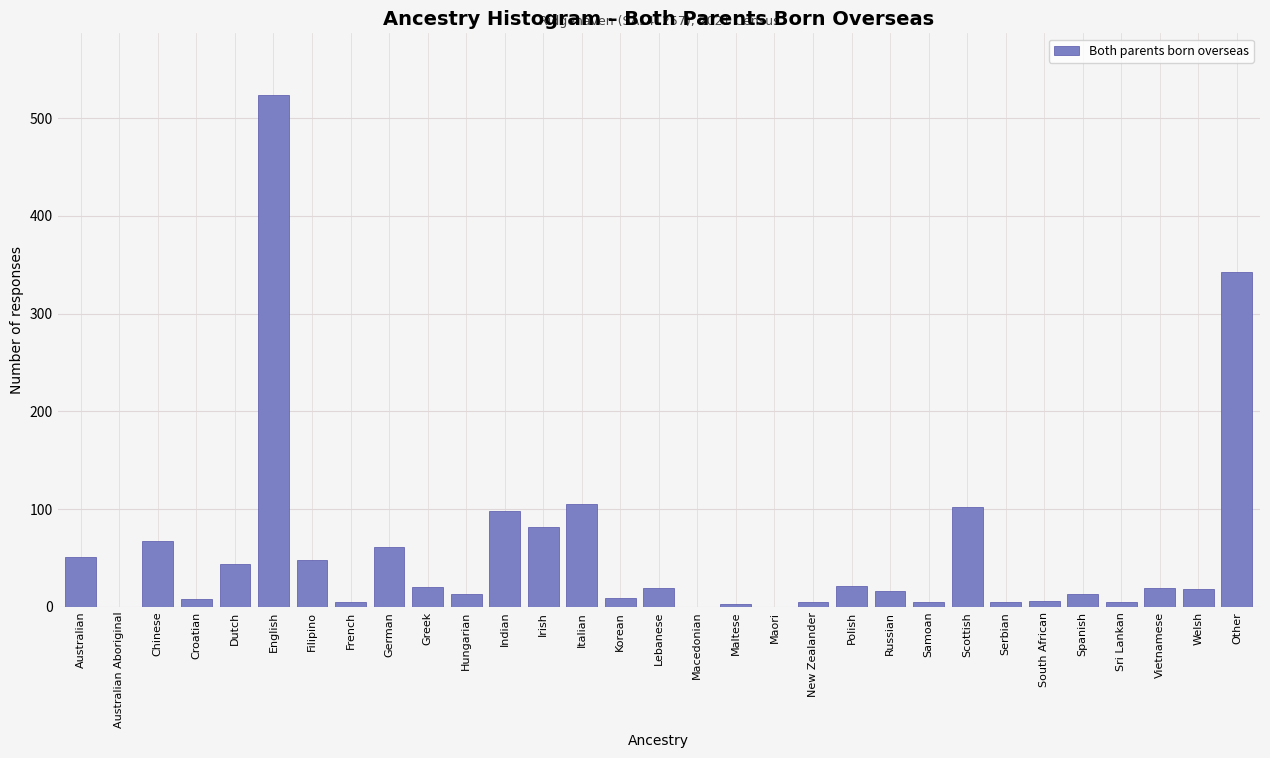

The chart shows a value of 70 at Italian. True or false?

False